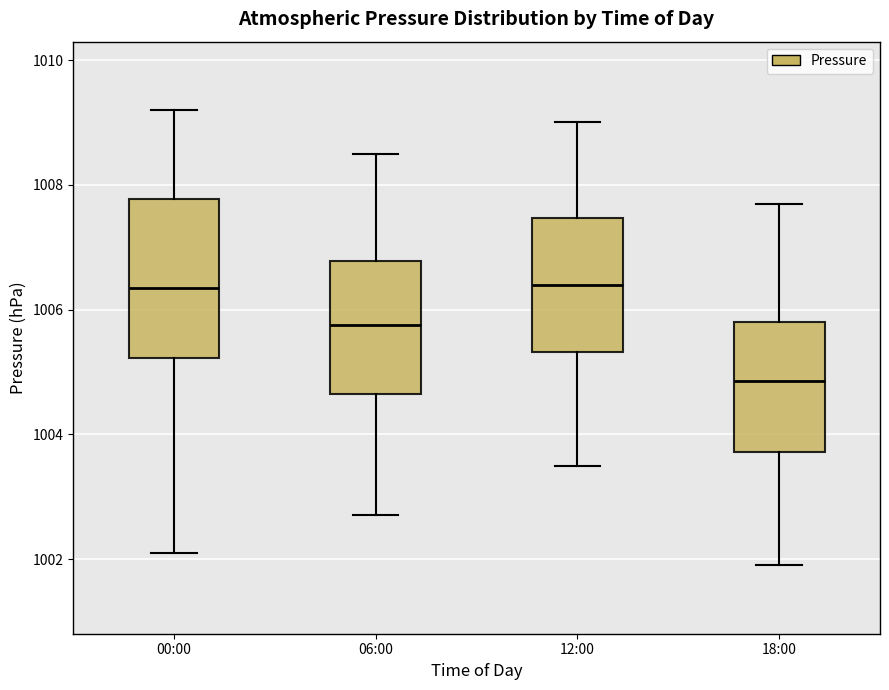

Which box has the lowest median line?

18:00